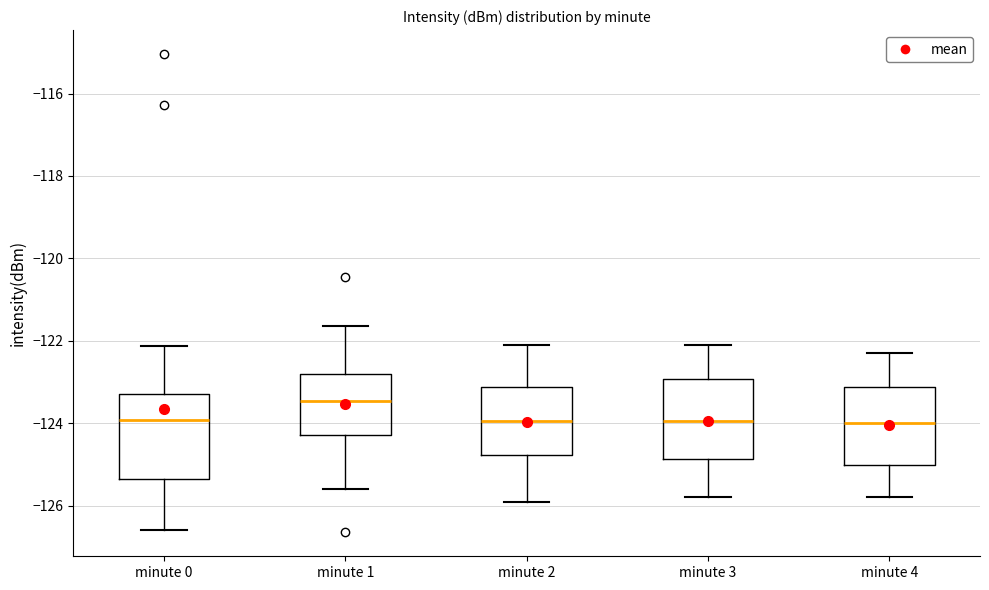

Reading left to right, transcribe this box plot: for each box, give where its median line is, the range the box spans, and where its two whiskers end, as read against the y-axis. The values are not printed on the chart, so give them approximately, as read against the axis.

minute 0: median -124.0, box -125.4 to -123.2, whiskers -126.6 to -122.2
minute 1: median -123.4, box -124.2 to -122.8, whiskers -125.6 to -121.6
minute 2: median -124.0, box -124.8 to -123.2, whiskers -125.8 to -122.0
minute 3: median -124.0, box -124.8 to -123.0, whiskers -125.8 to -122.0
minute 4: median -124.0, box -125.0 to -123.2, whiskers -125.8 to -122.2